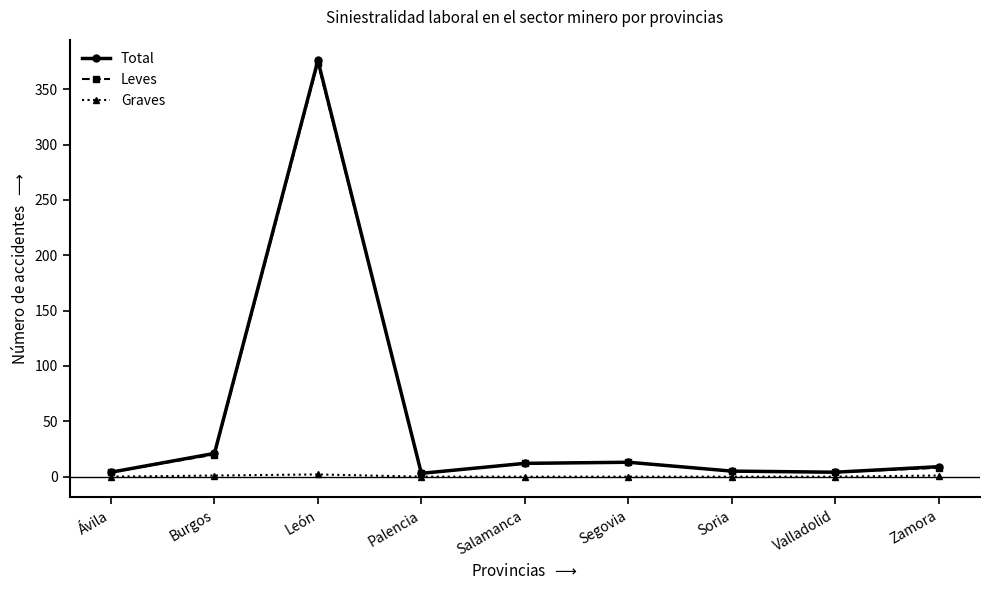

At which category does the chart reach its peak across all series?

León